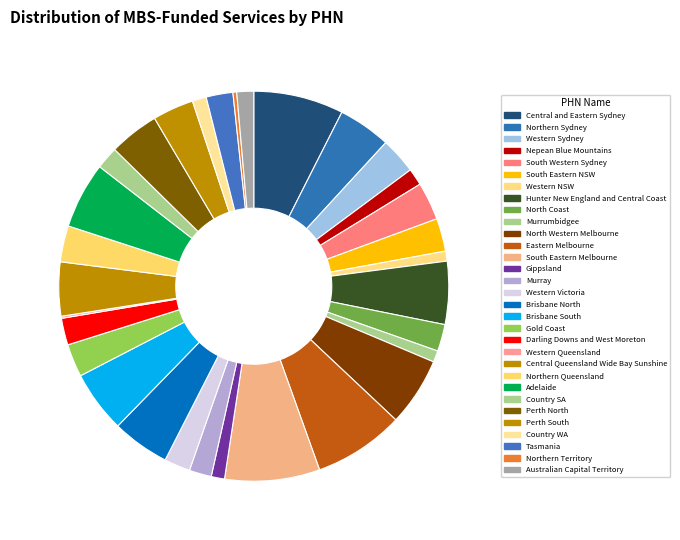

Is there any slice that represents more than half of the pie?

No